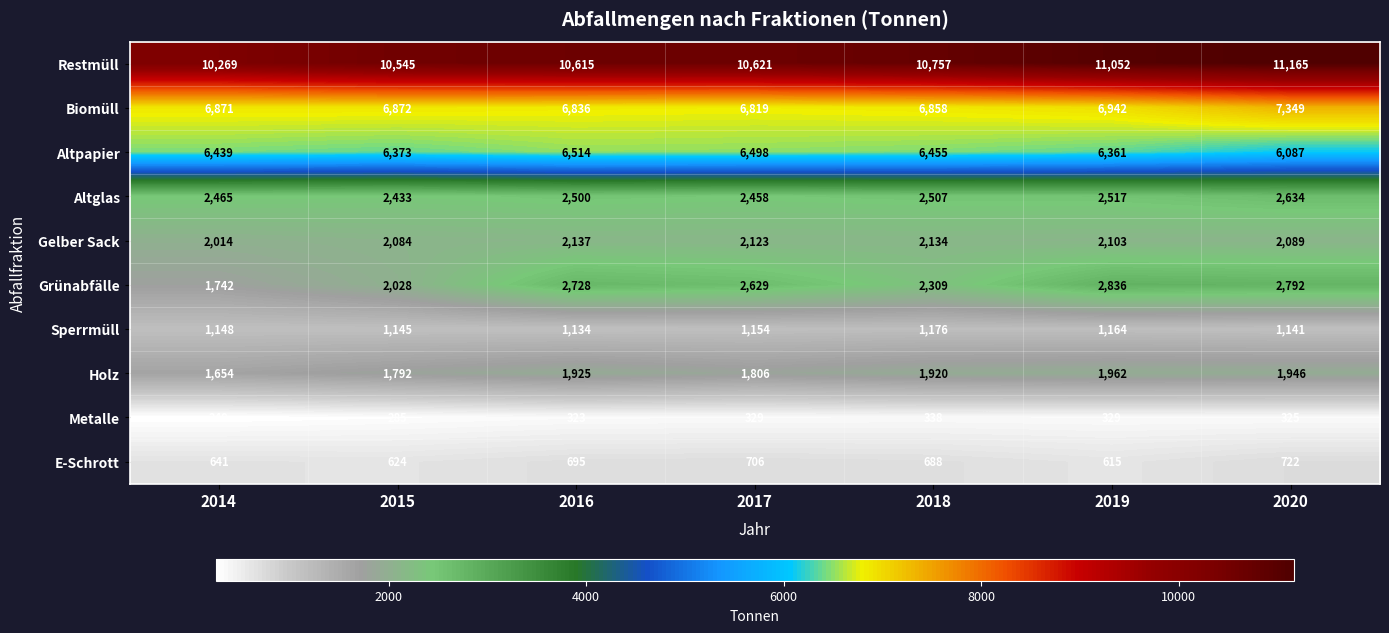

Between 2016 and 2019, which series saw the biggest shift?

Restmüll